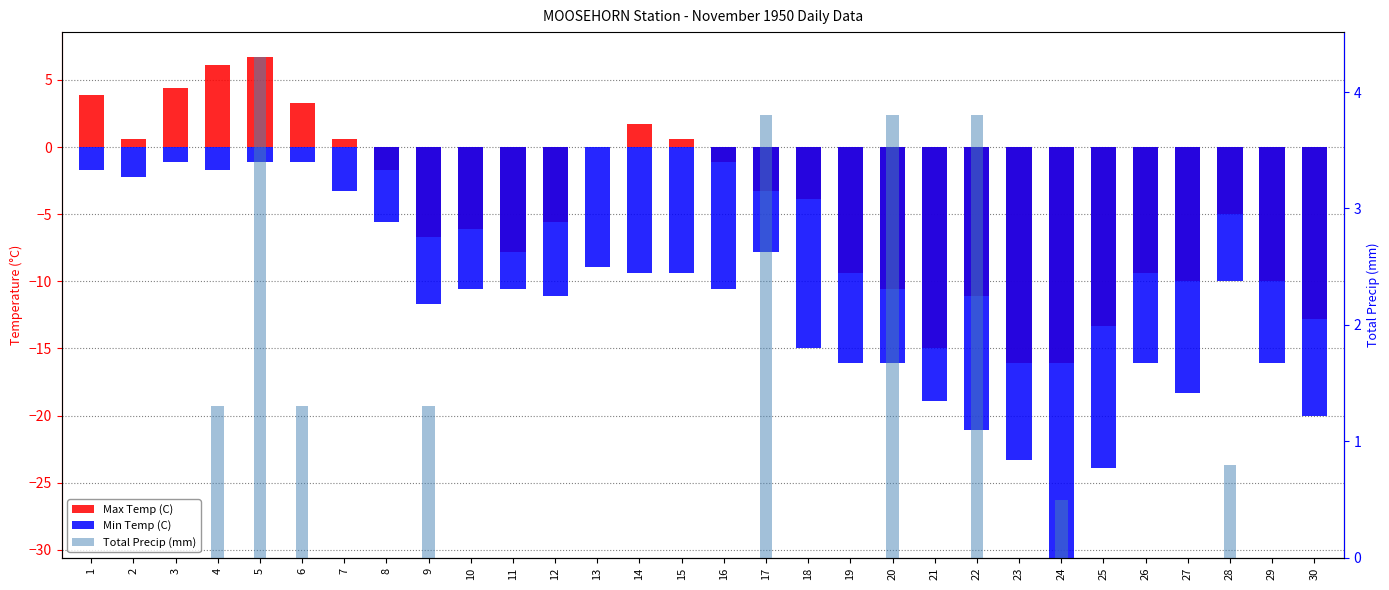

Does the chart contain stacked bars?

No